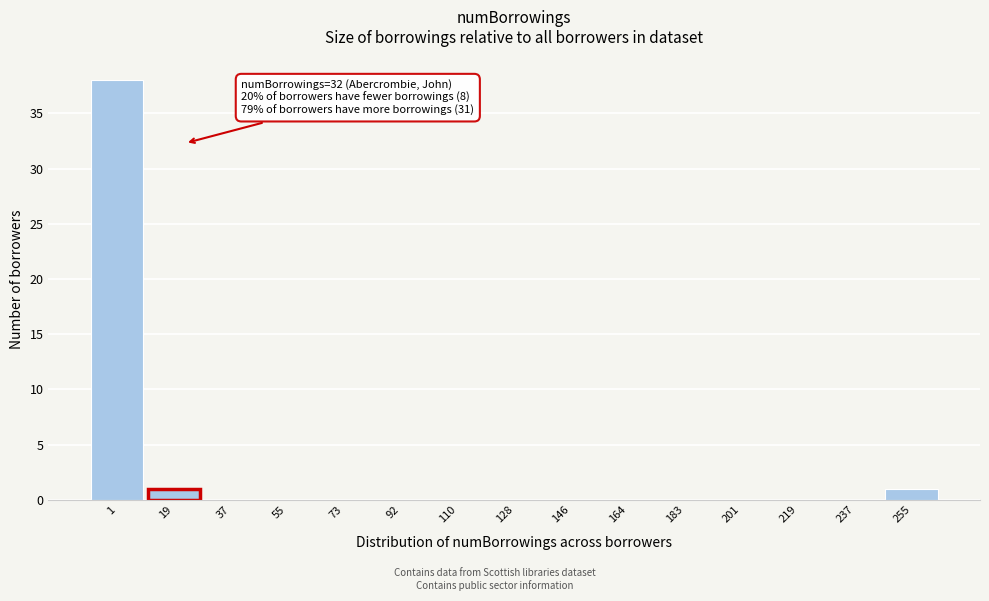

Reading left to right, what are all the values shown in this chart?

1=38	19=1	37=0	55=0	73=0	92=0	110=0	128=0	146=0	164=0	183=0	201=0	219=0	237=0	255=1